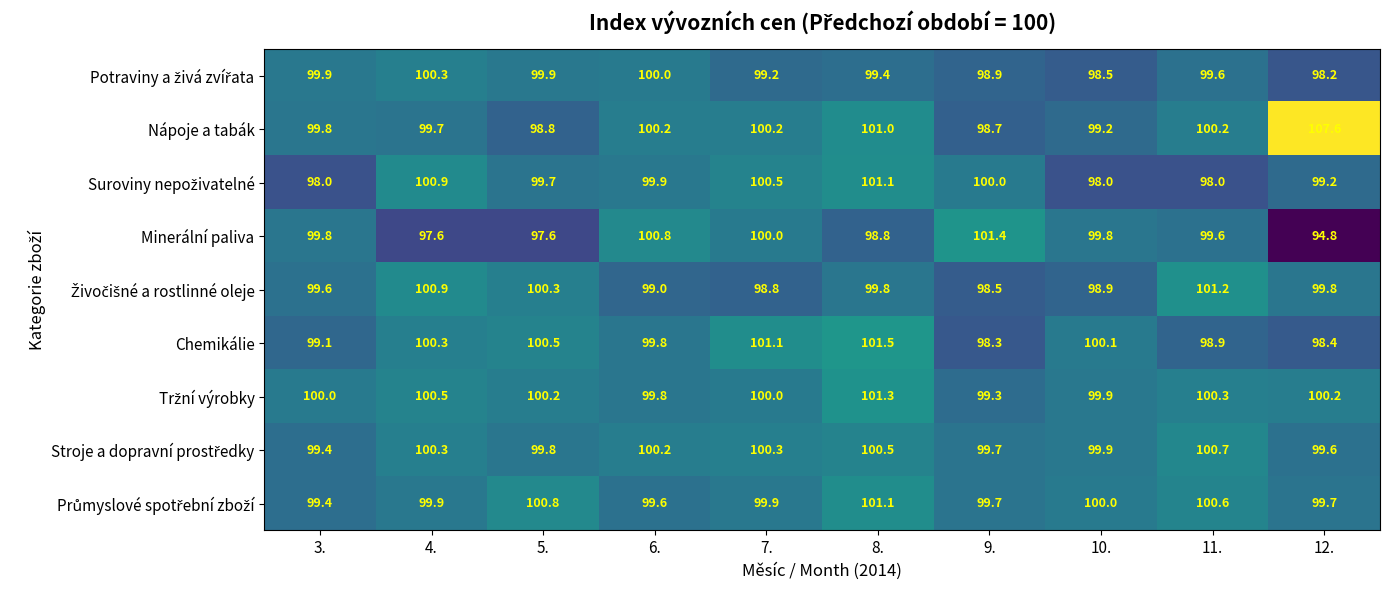

What is the maximum value shown in the chart?

107.6